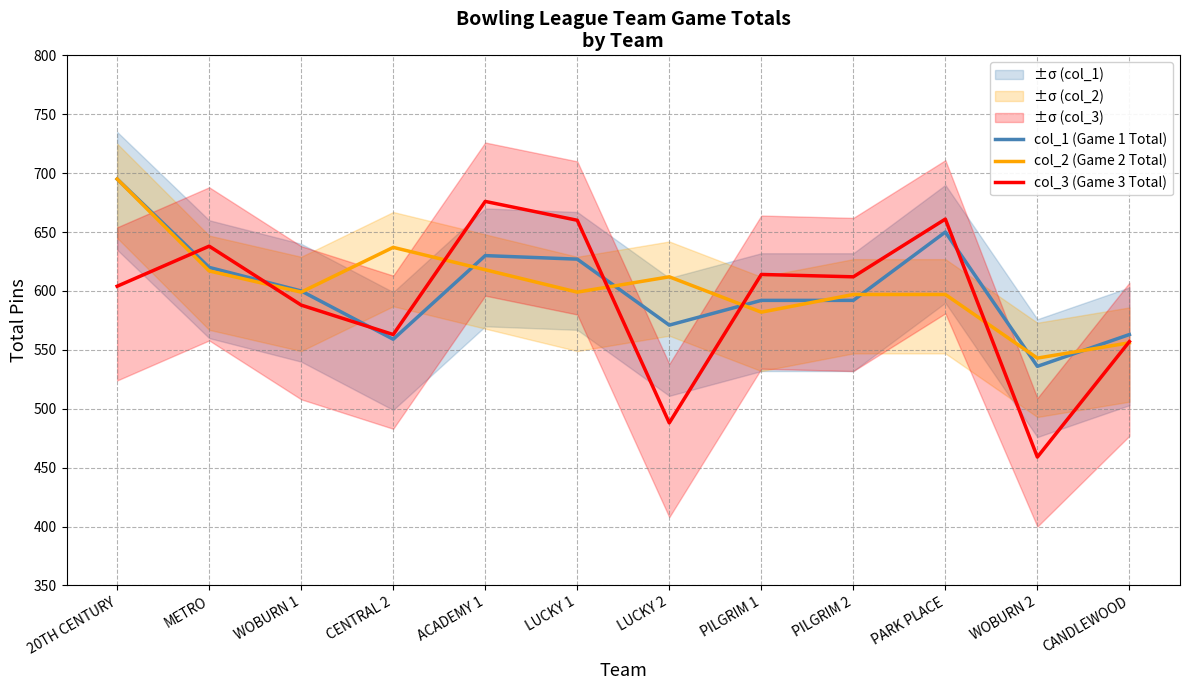

Which series has the widest spread of values?

col_3 (Game 3 Total)